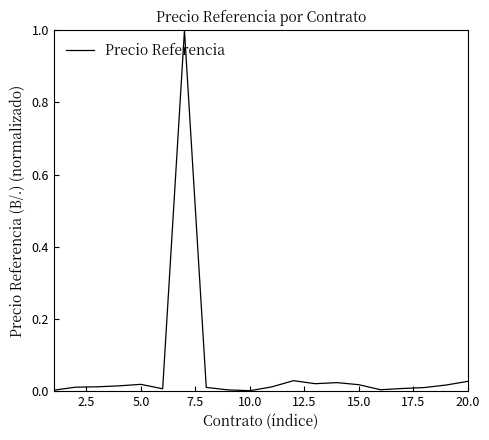

Count the number of data series in this chart.

1